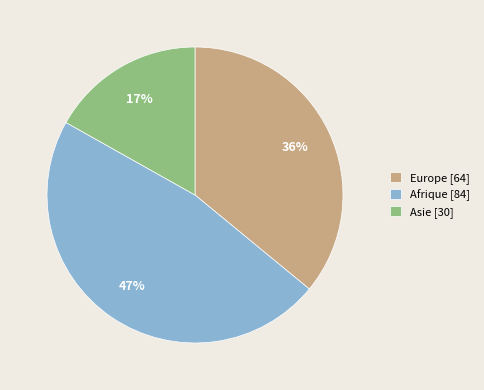

Does Afrique [84] represent more than half of the total?

No